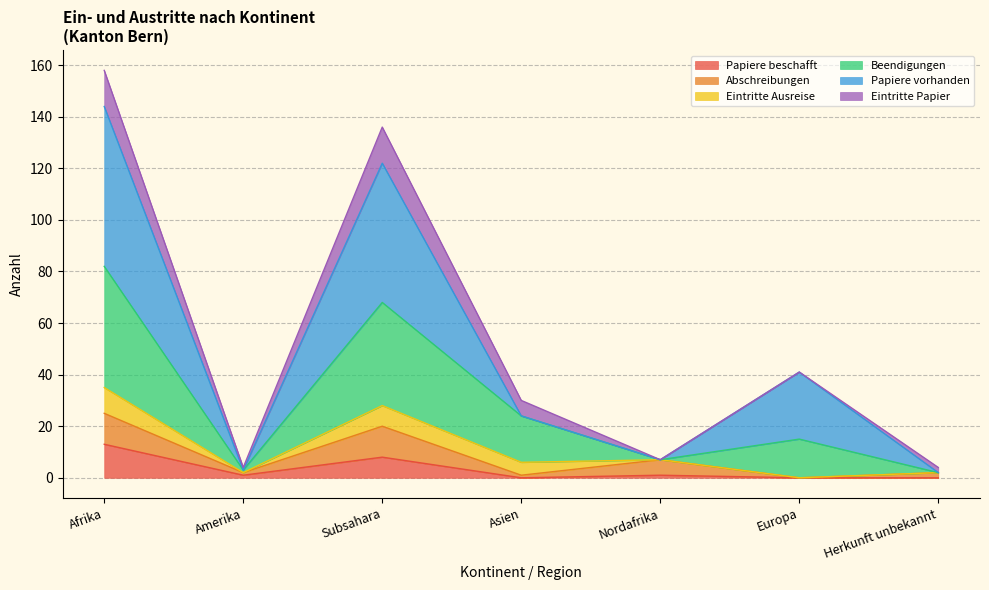

What is the highest value of the Papiere beschafft series?

13